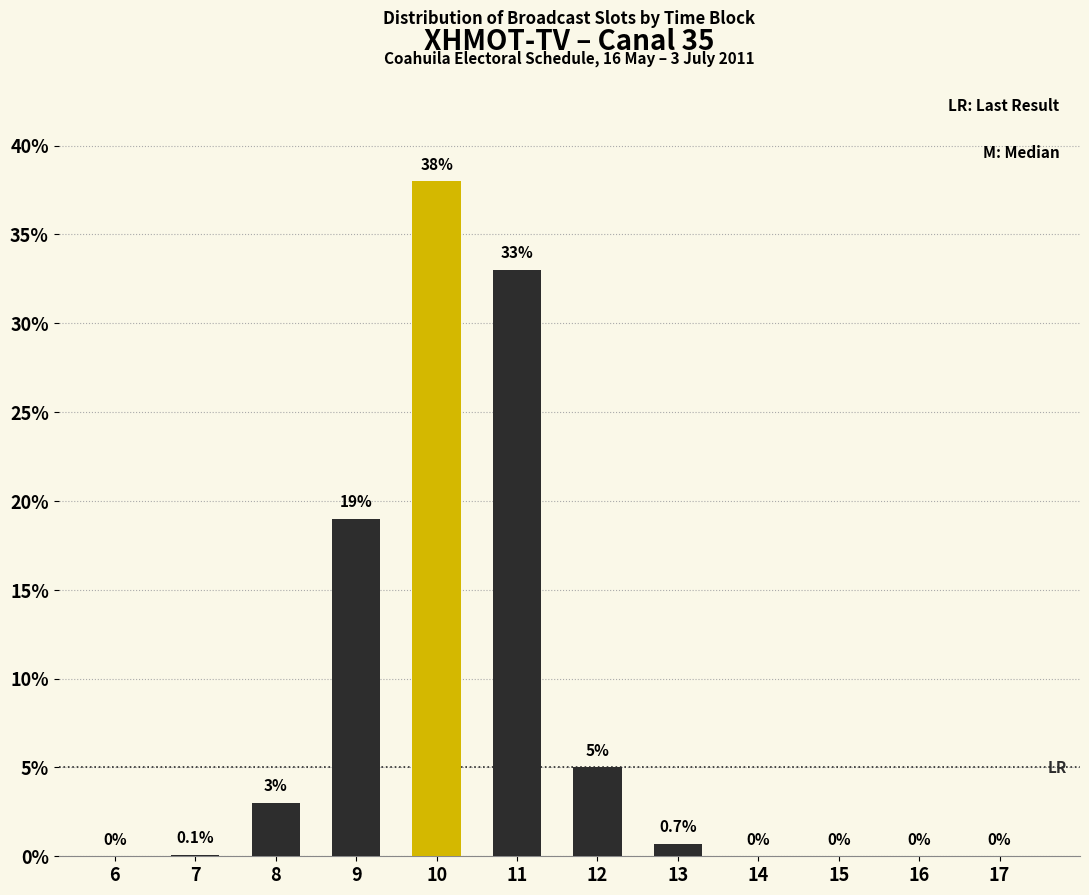

Reading right to left, extract all data points from this chart.

17=0.0	16=0.0	15=0.0	14=0.0	13=0.7	12=5.0	11=33.0	10=38.0	9=19.0	8=3.0	7=0.1	6=0.0